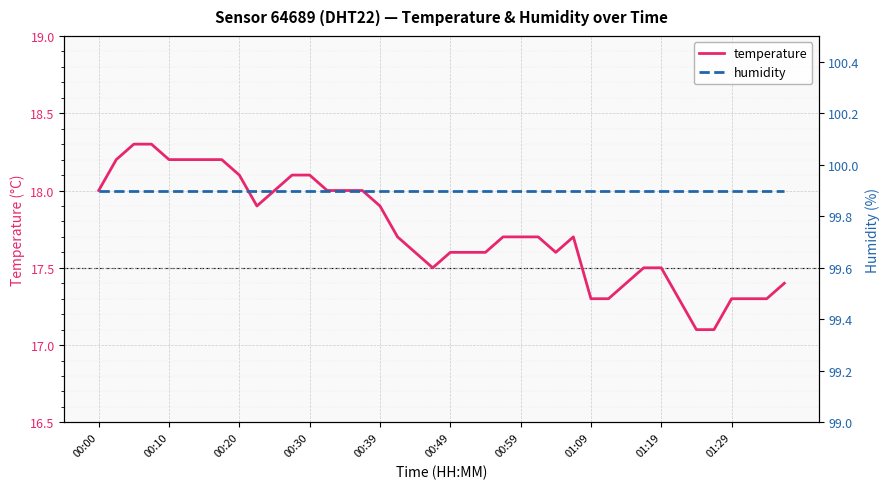

List the series in order of their peak value, highest first.

humidity, temperature